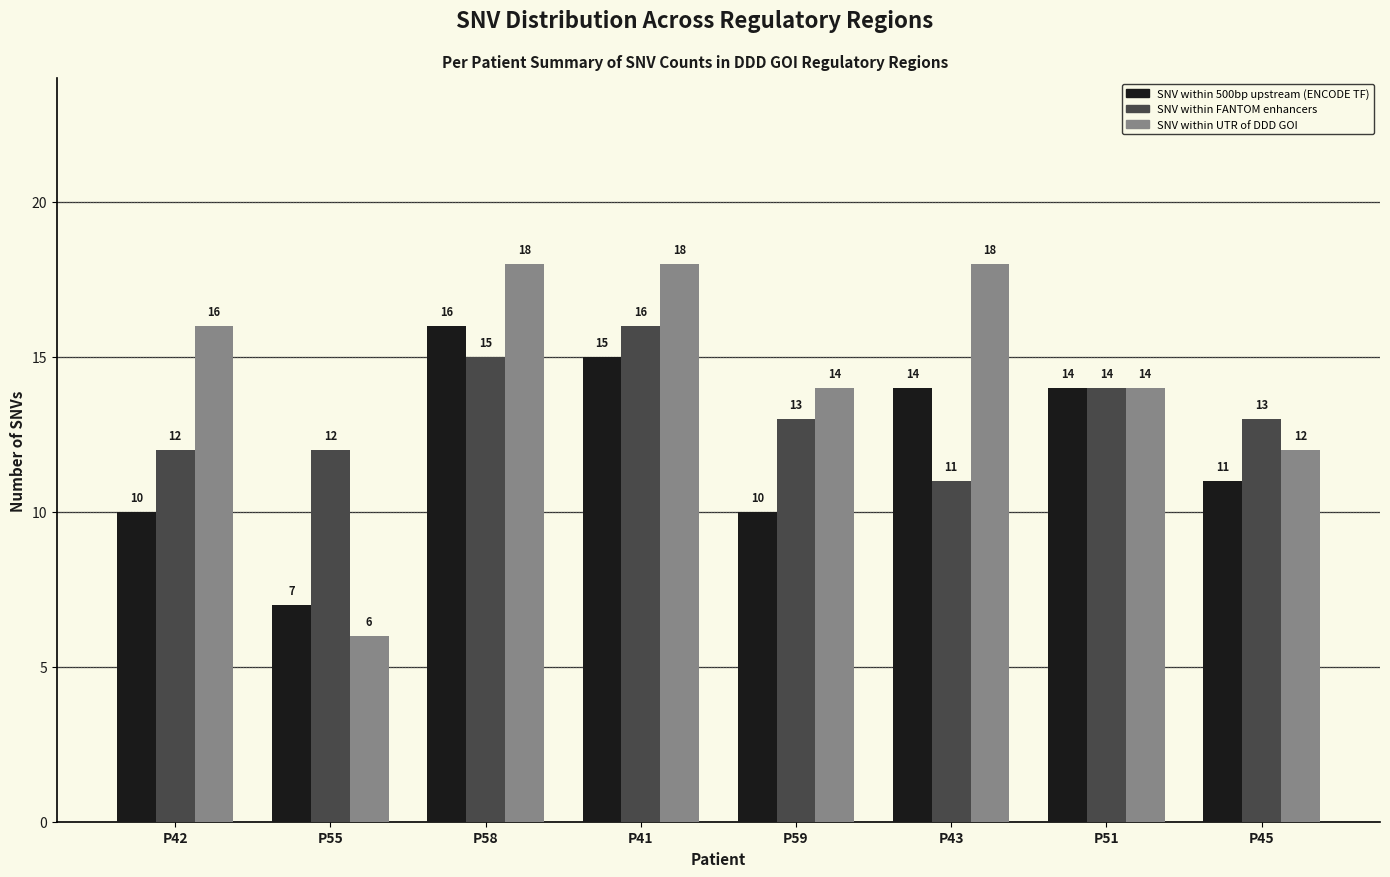

How many bars are there in total?

24